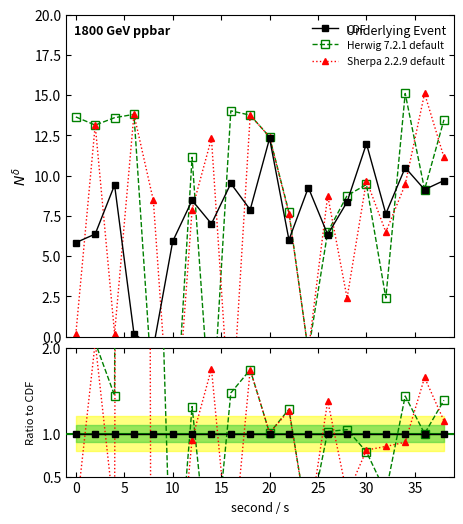

How many data points does each series have?

20